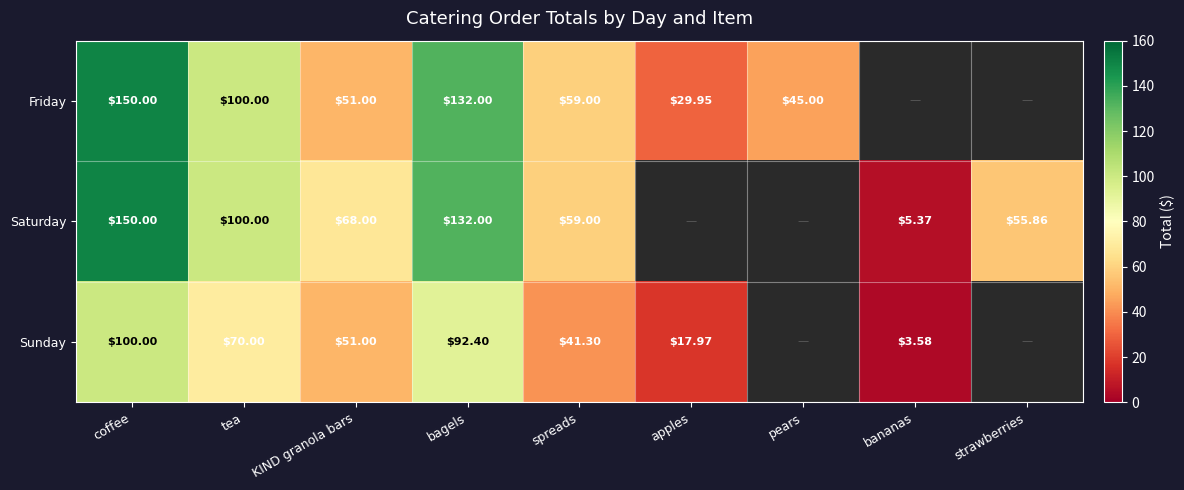

Is the value of Friday at apples greater than the value of Saturday at tea?

No